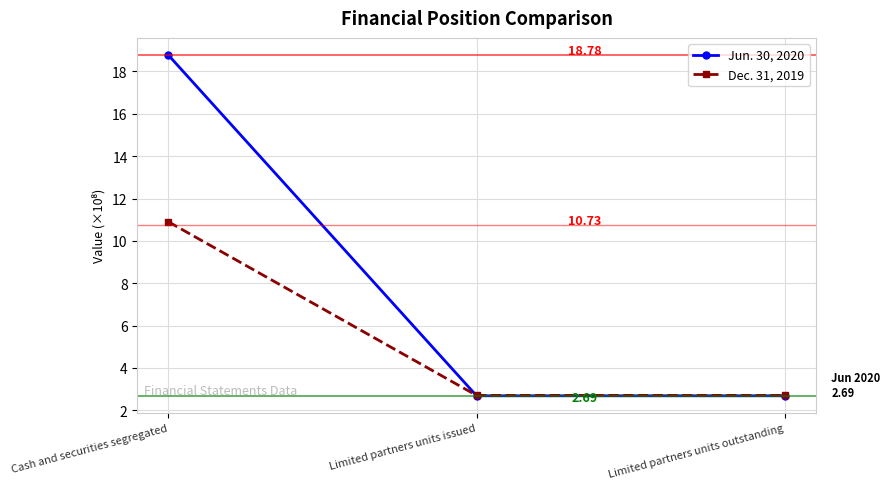

True or false: Jun. 30, 2020 has a value of 18.8 at Cash and securities segregated.

True